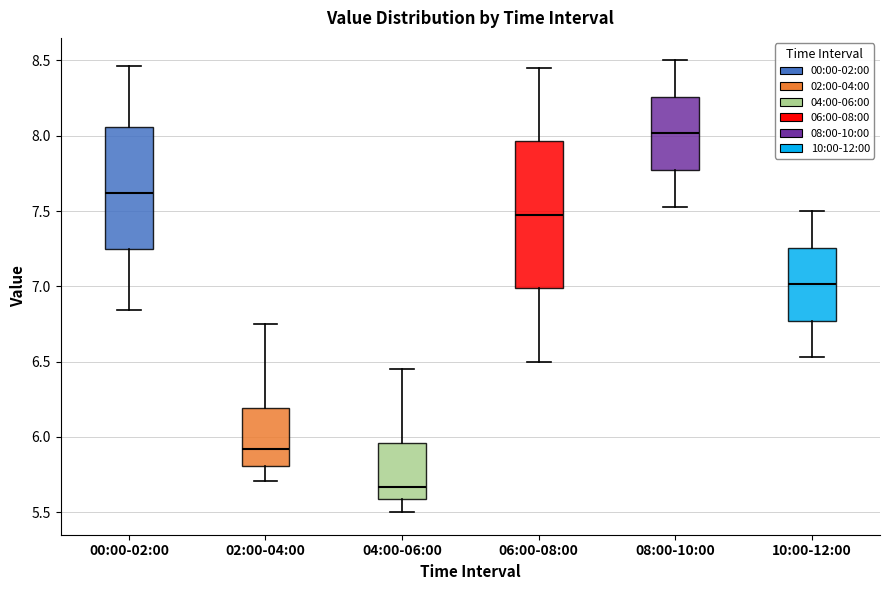

Reading left to right, read every box against the y-axis: the position of its median line, the range the box covers, and the ends of its whiskers. The values are not printed on the chart, so give them approximately, as read against the axis.

00:00-02:00: median 7.60, box 7.25 to 8.05, whiskers 6.85 to 8.45
02:00-04:00: median 5.90, box 5.80 to 6.20, whiskers 5.70 to 6.75
04:00-06:00: median 5.65, box 5.60 to 5.95, whiskers 5.50 to 6.45
06:00-08:00: median 7.50, box 7.00 to 7.95, whiskers 6.50 to 8.45
08:00-10:00: median 8.00, box 7.75 to 8.25, whiskers 7.55 to 8.50
10:00-12:00: median 7.00, box 6.75 to 7.25, whiskers 6.55 to 7.50